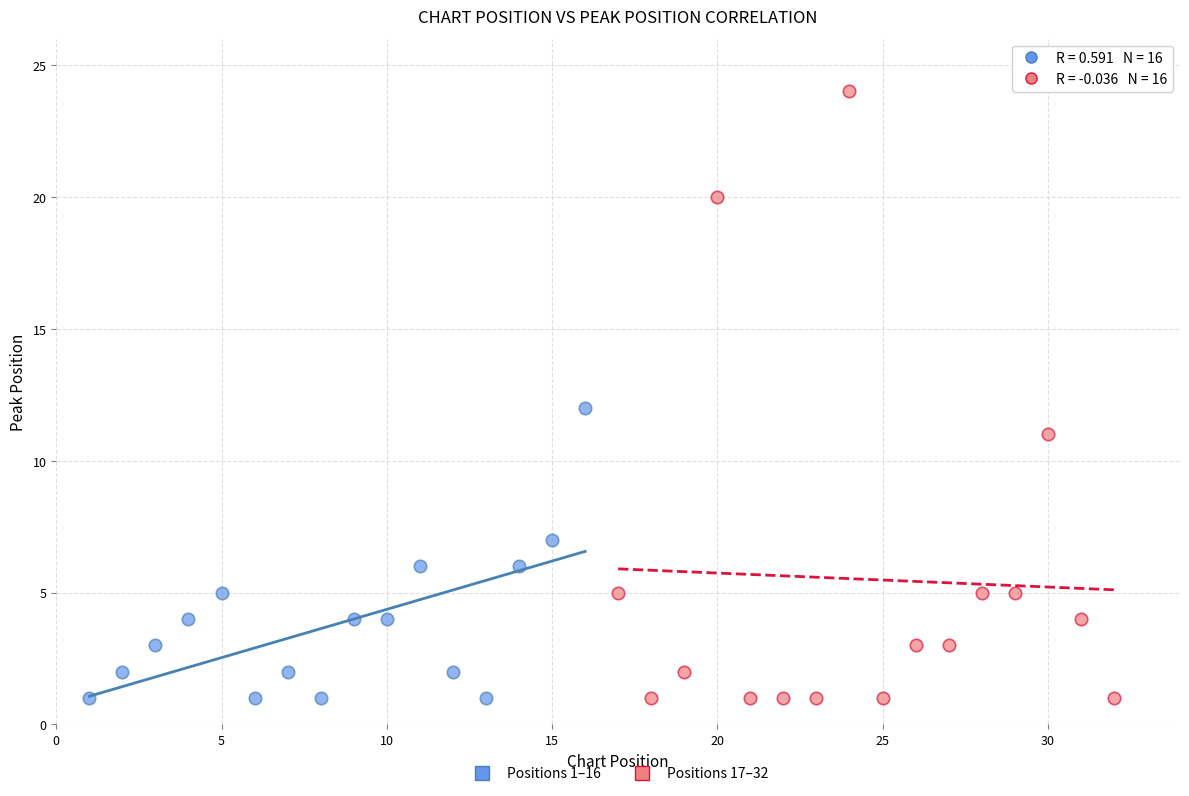

Which series reaches the maximum Y coordinate?

Positions 17–32